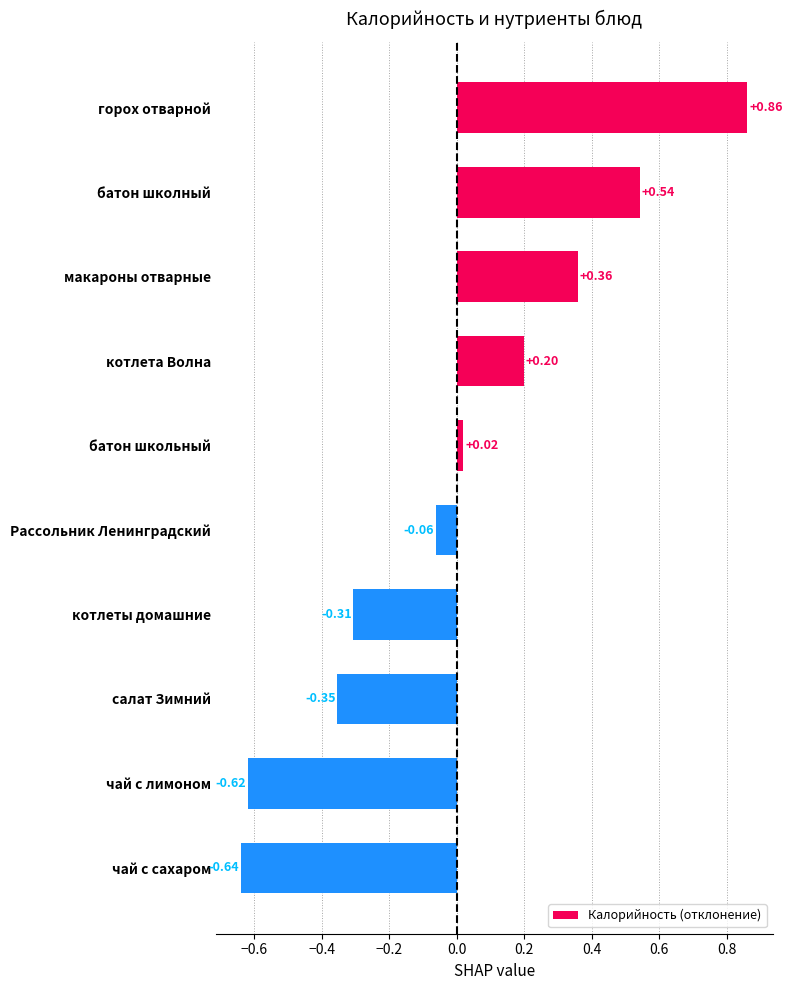

Which category has the highest value across all series?

горох отварной